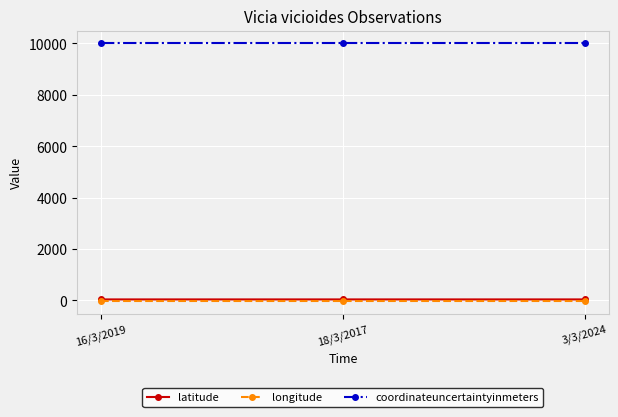

The latitude series shows 41.0 at 16/3/2019. True or false?

True